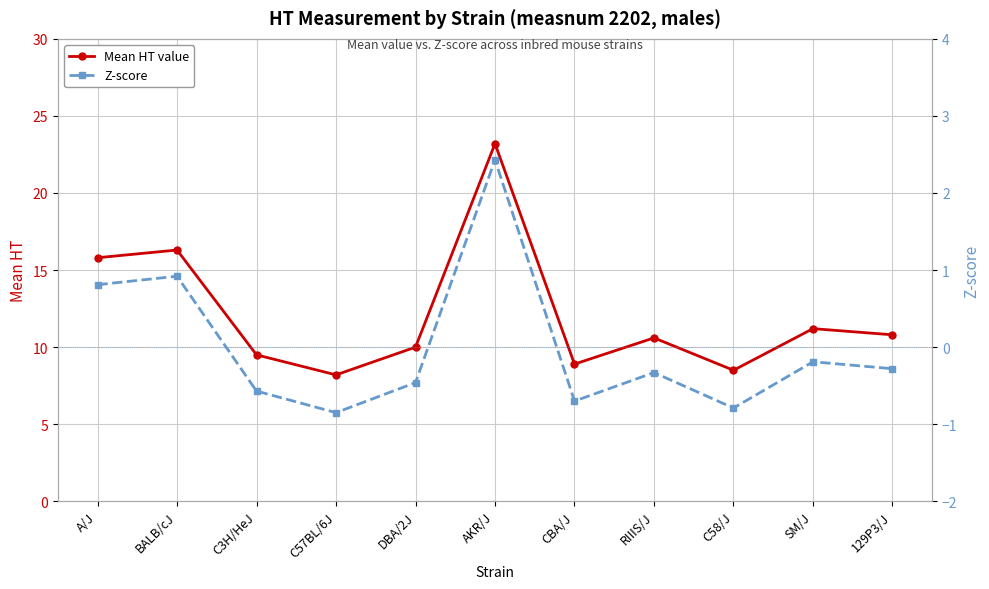

What is the minimum value for Mean HT value?

8.2